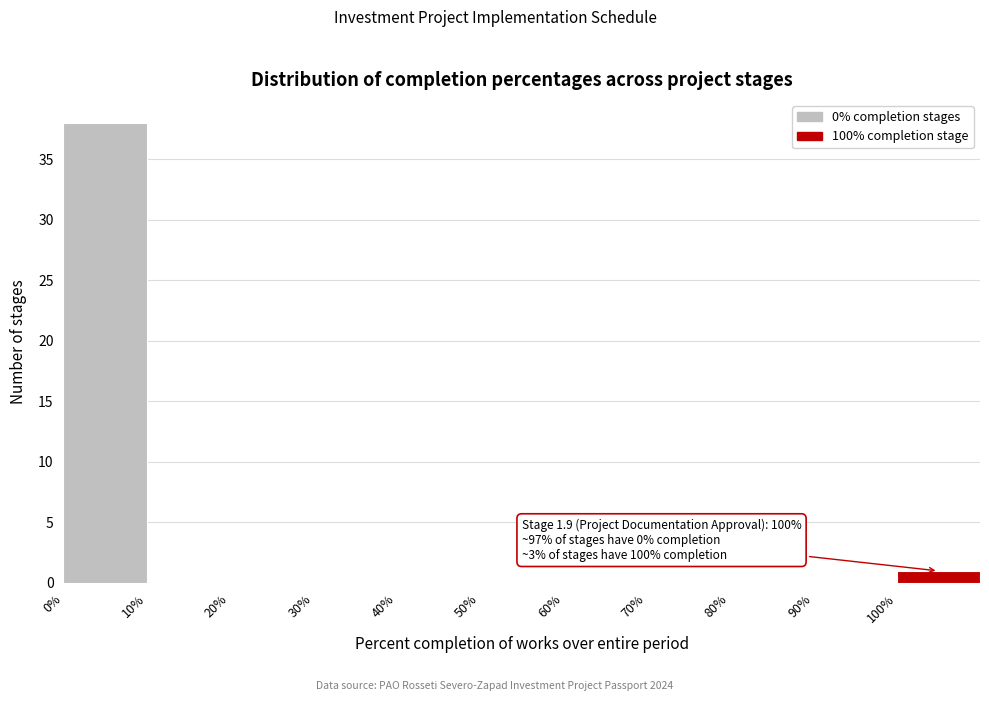

Over which range of the x-axis is the bar tallest?

0 to 10